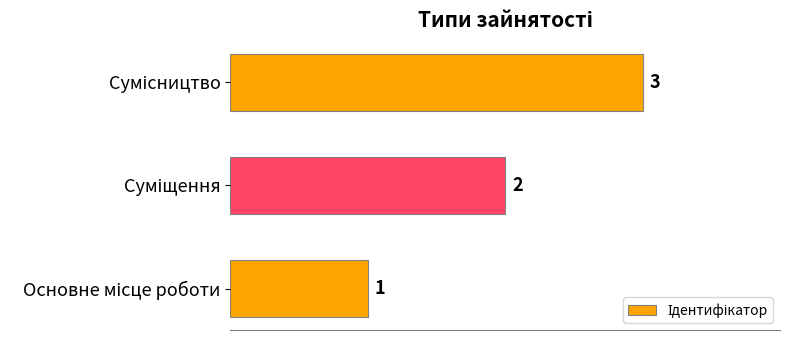

What is the sum of all values?

6